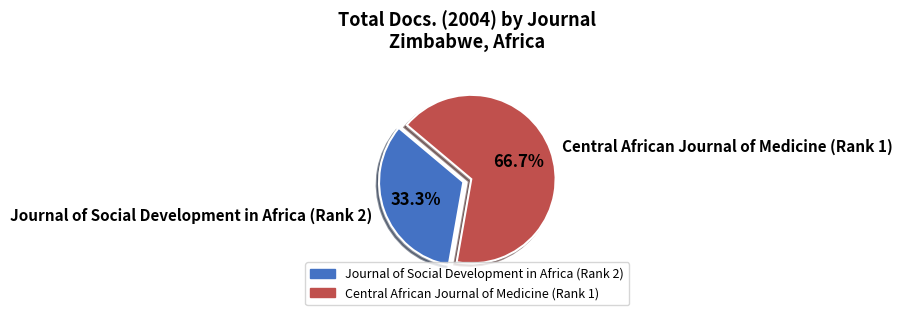

Between Journal of Social Development in Africa (Rank 2) and Central African Journal of Medicine (Rank 1), which is larger?

Central African Journal of Medicine (Rank 1)